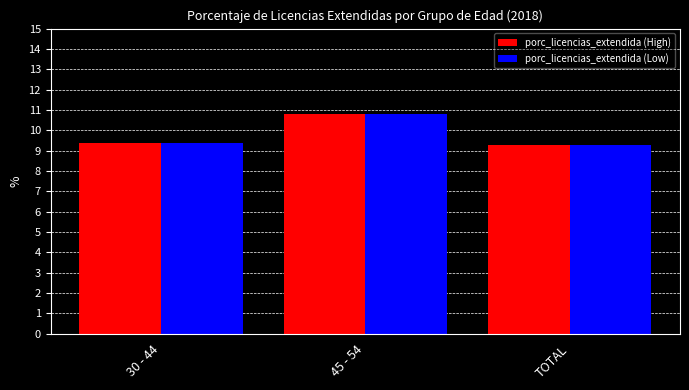

True or false: porc_licencias_extendida (High) has a value of 10.8 at 45 - 54.

True